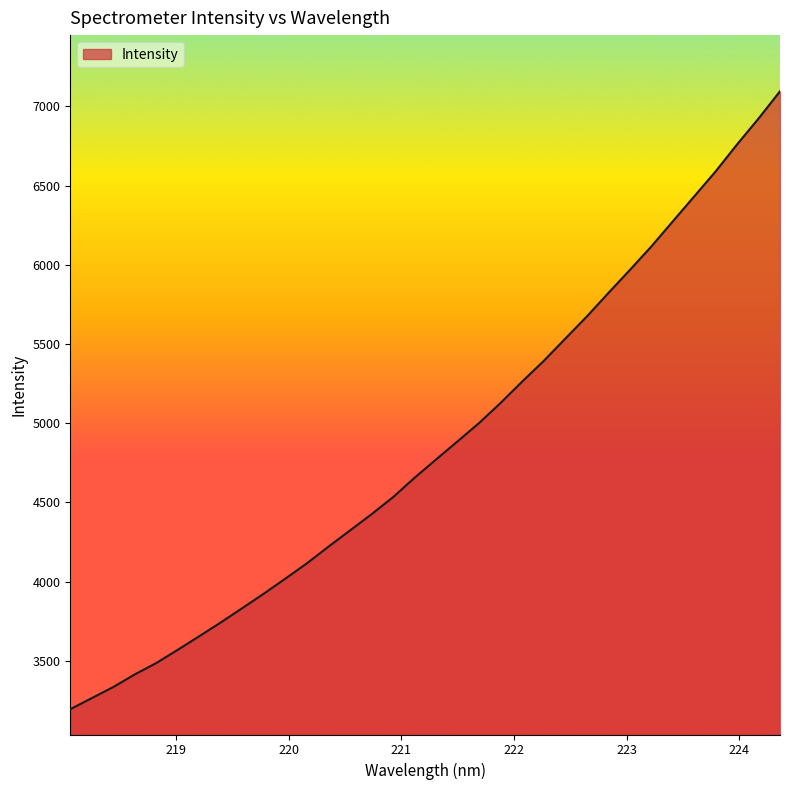

What is the difference between the maximum and minimum values?

3901.7